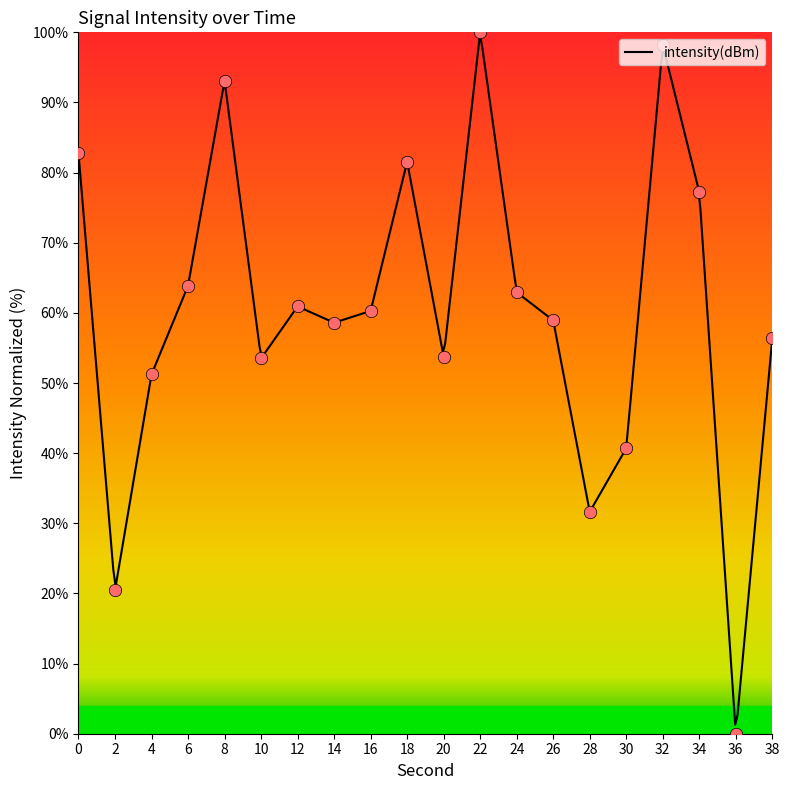

What is the ratio of the value at 8 to the value at 4?

1.8